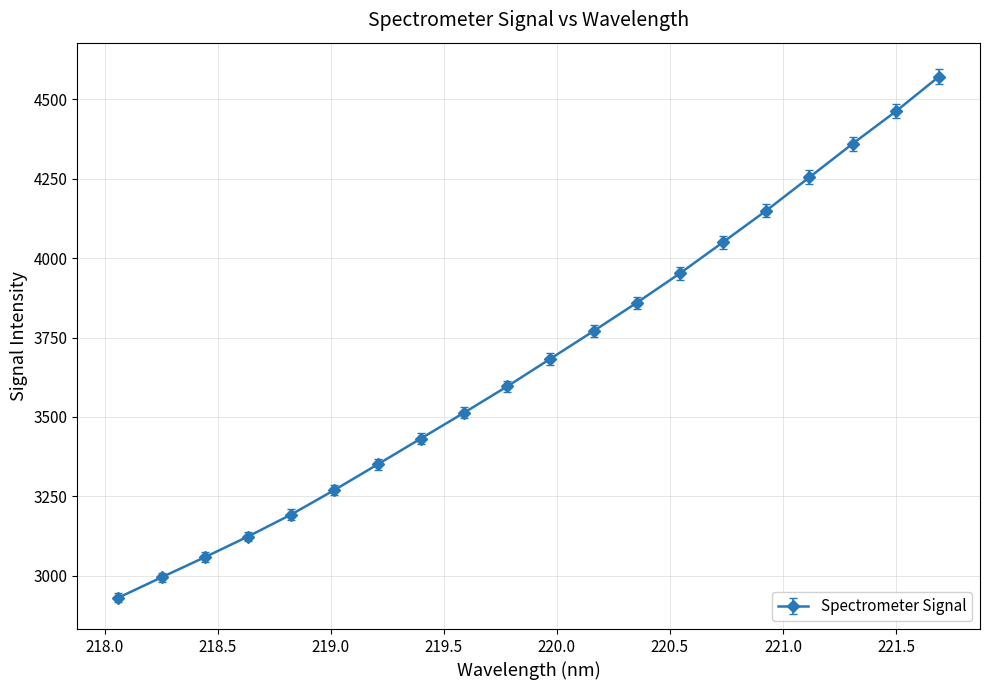

Does the chart display data point markers on the line(s)?

Yes